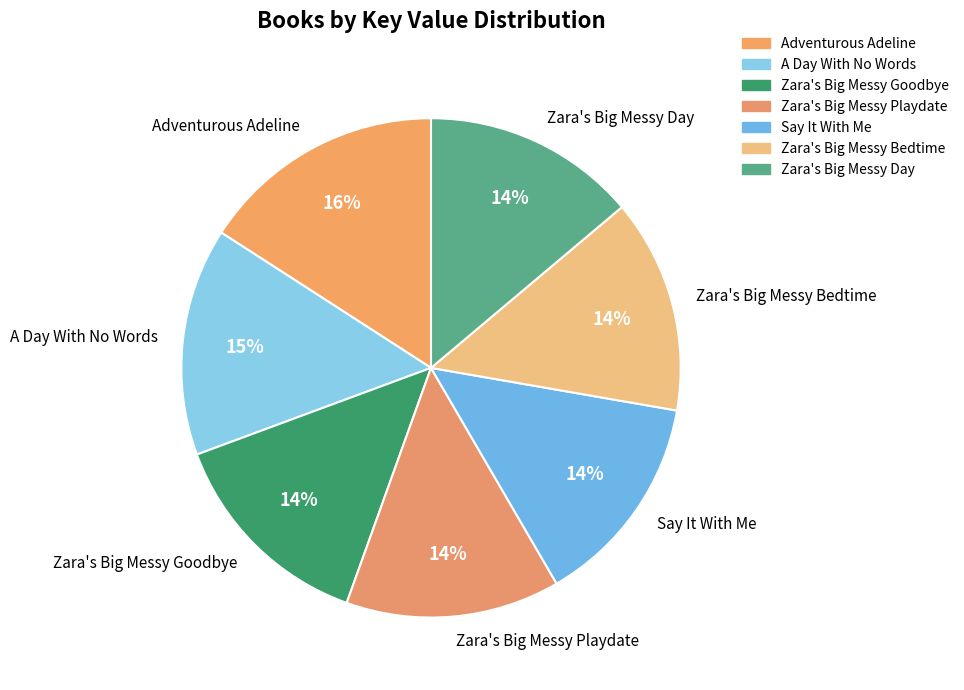

True or false: Zara's Big Messy Bedtime accounts for 2% of the total.

False